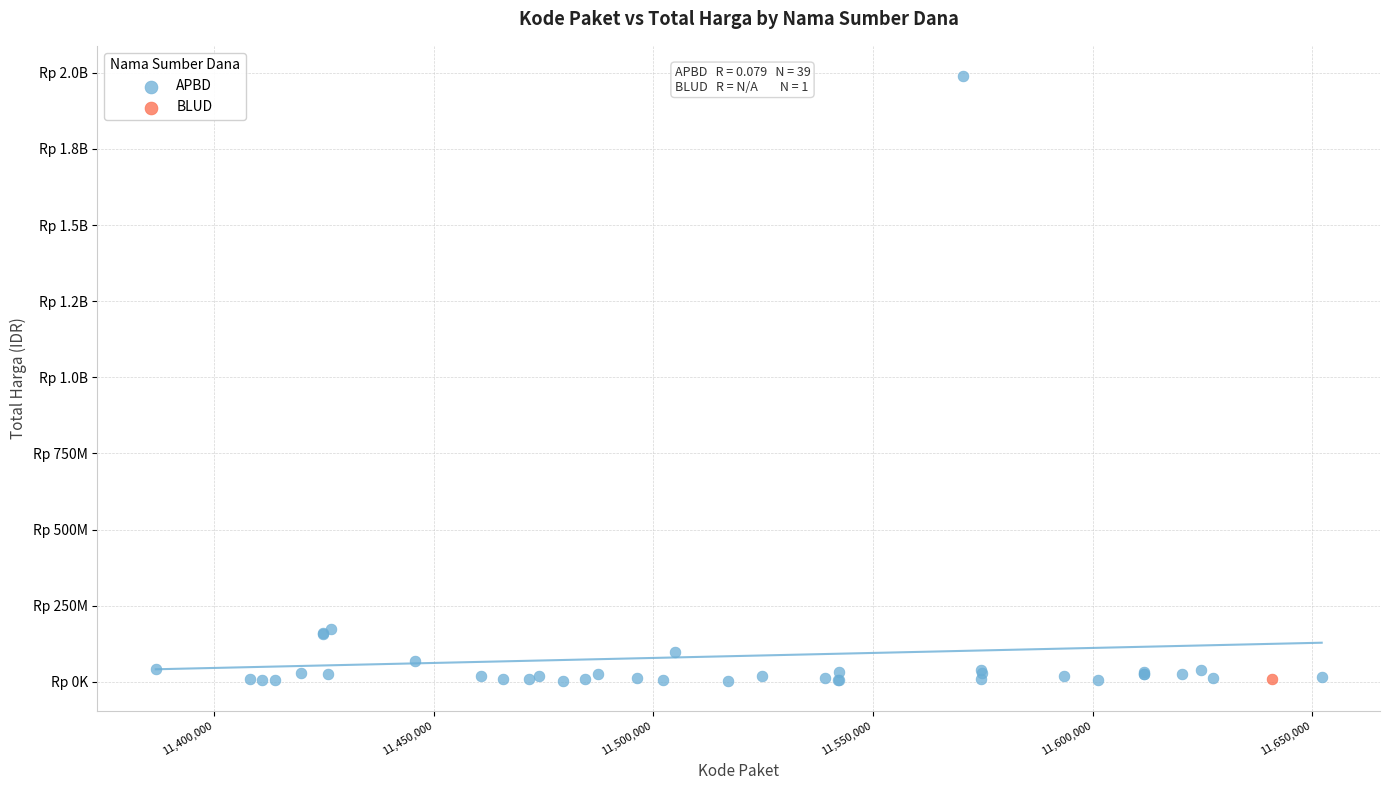

What are all the series names shown in the legend?

APBD, BLUD